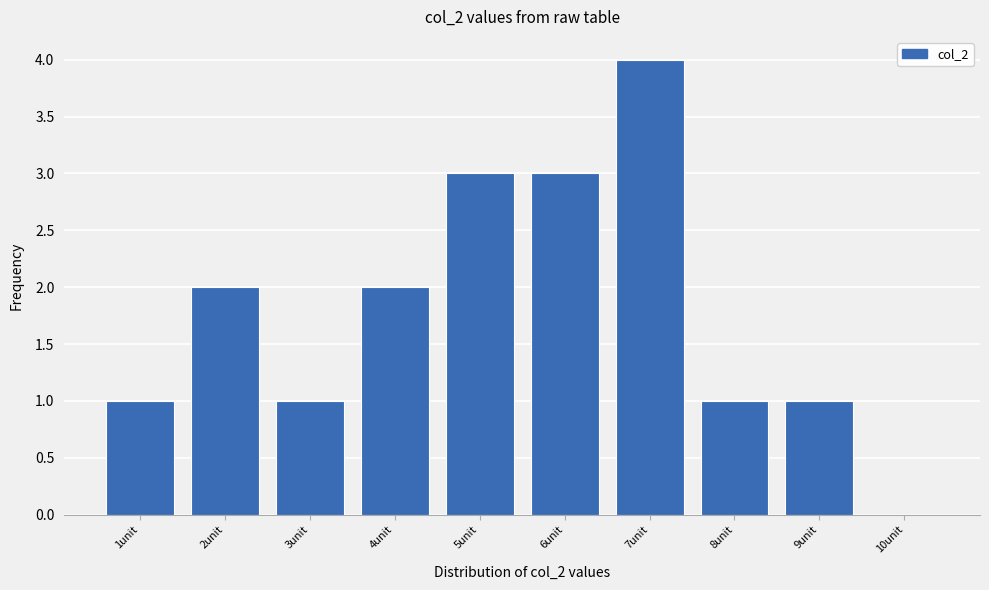

Reading right to left, extract all data points from this chart.

10unit=0	9unit=1	8unit=1	7unit=4	6unit=3	5unit=3	4unit=2	3unit=1	2unit=2	1unit=1